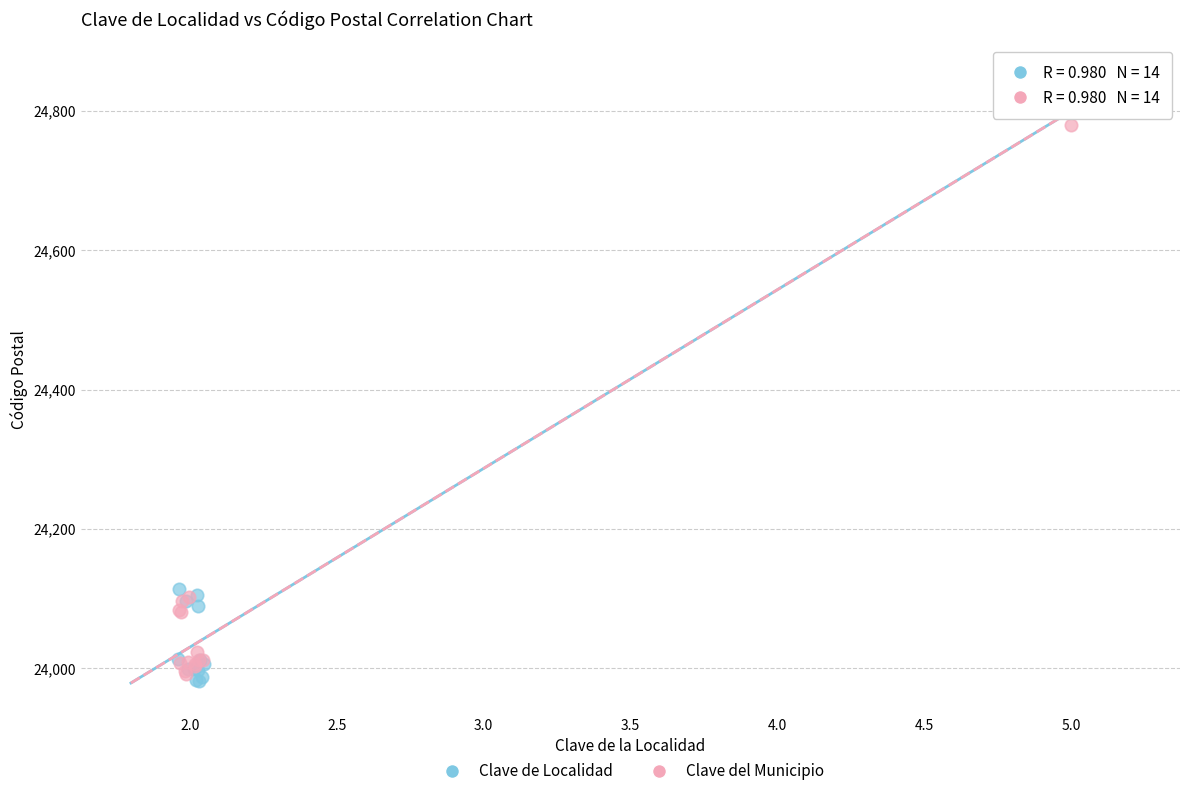

What are all the series names shown in the legend?

Clave de Localidad, Clave del Municipio